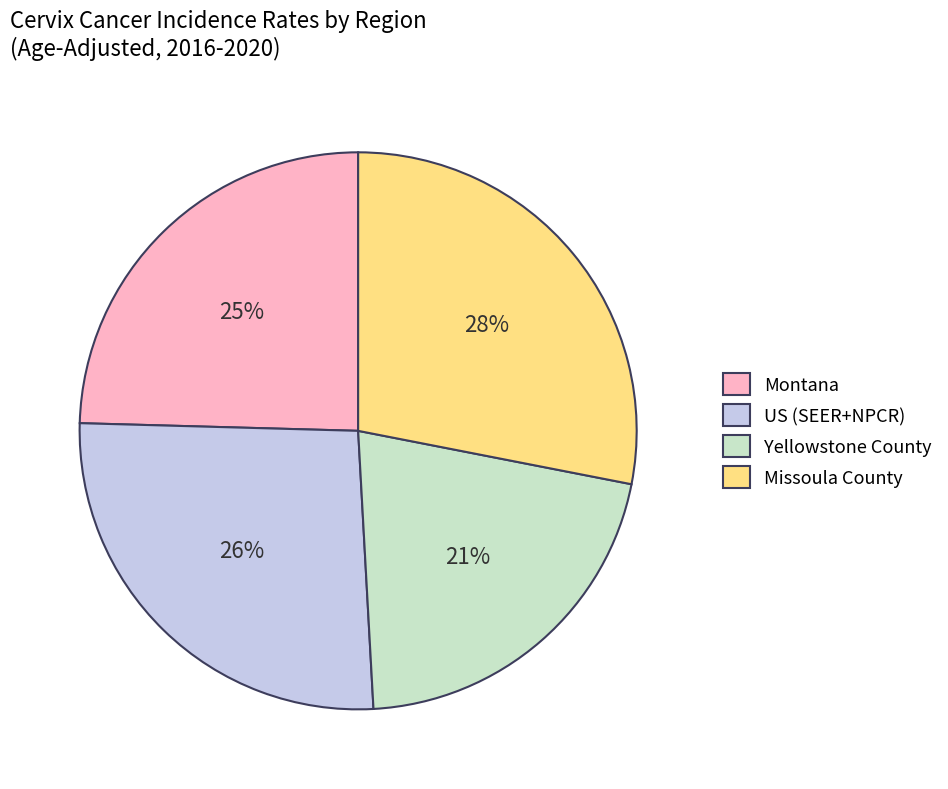

What percentage is the Missoula County slice, to the nearest percent?

28%